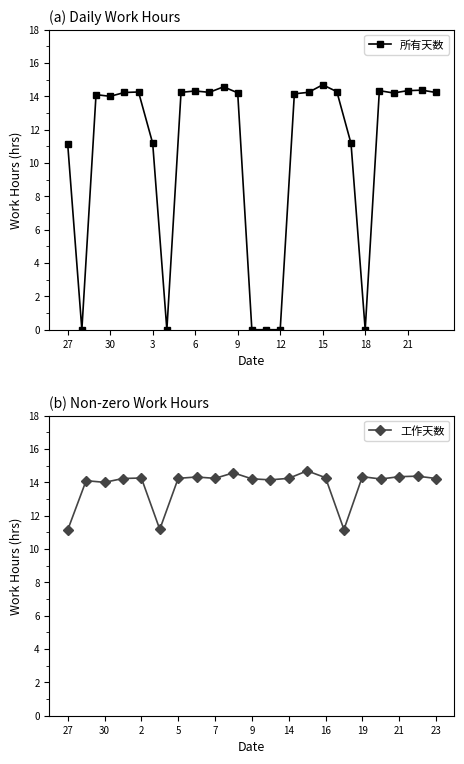

How many interior local valleys (lower than both neighbors) does the data have?

6